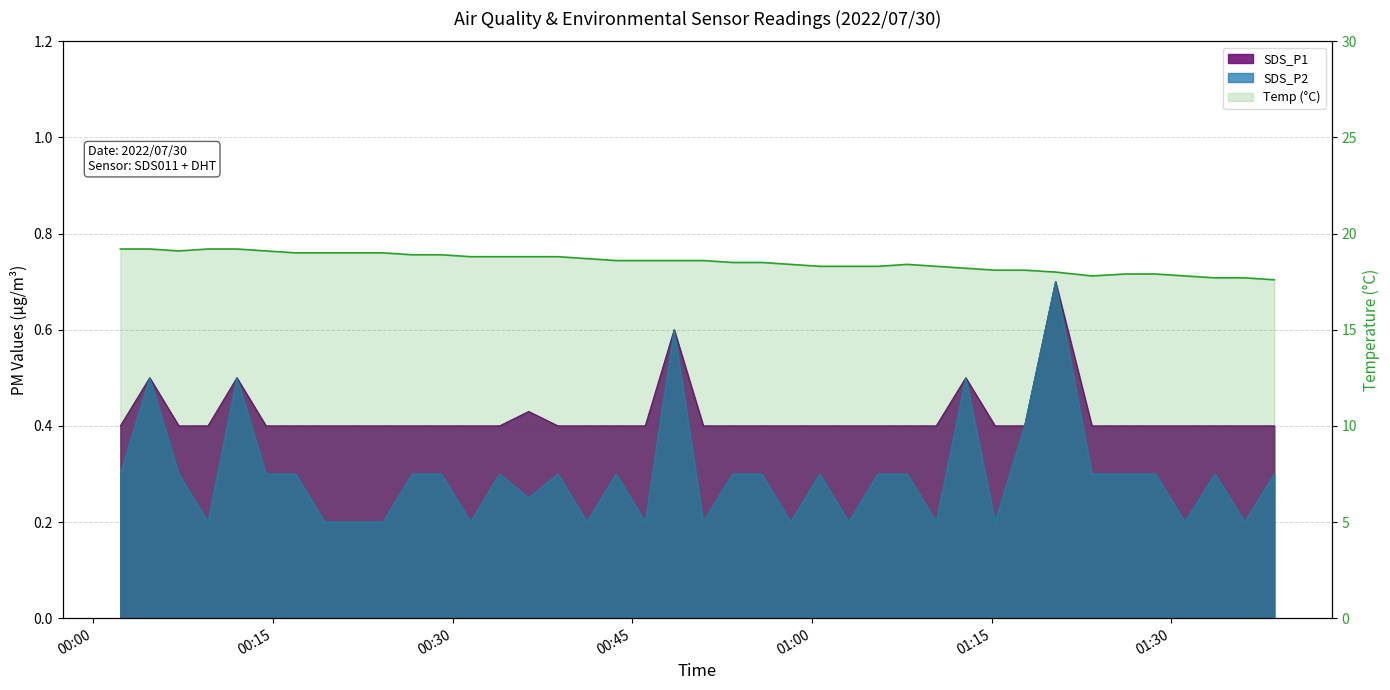

What is the sum of the Temp values at 2022/07/30 00:38:47 and 2022/07/30 00:11:59?

38.0